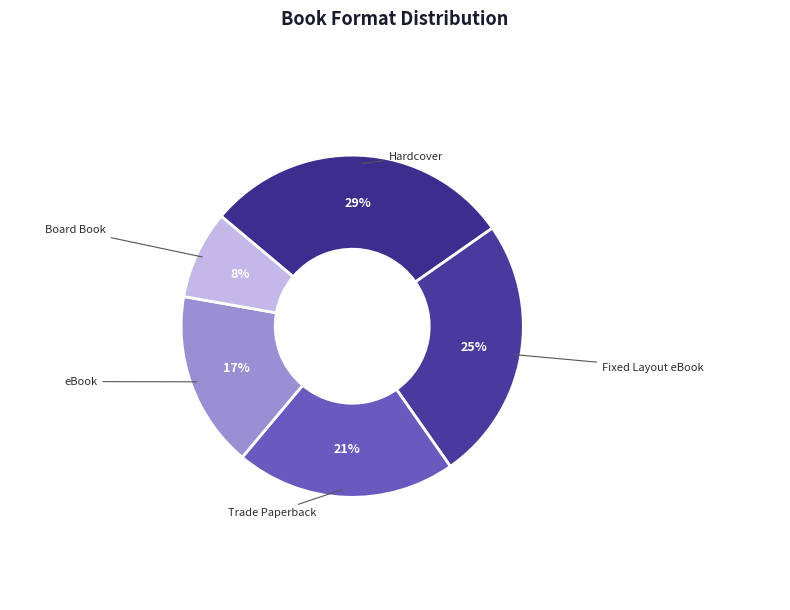

To the nearest percent, what portion does eBook represent?

17%